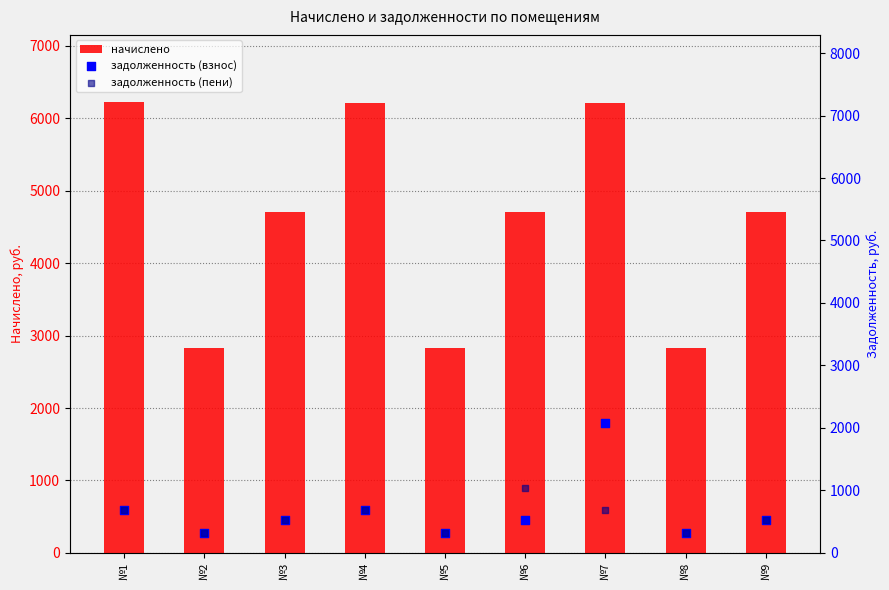

What are all the series names shown in the legend?

начислено, задолженность (взнос), задолженность (пени)